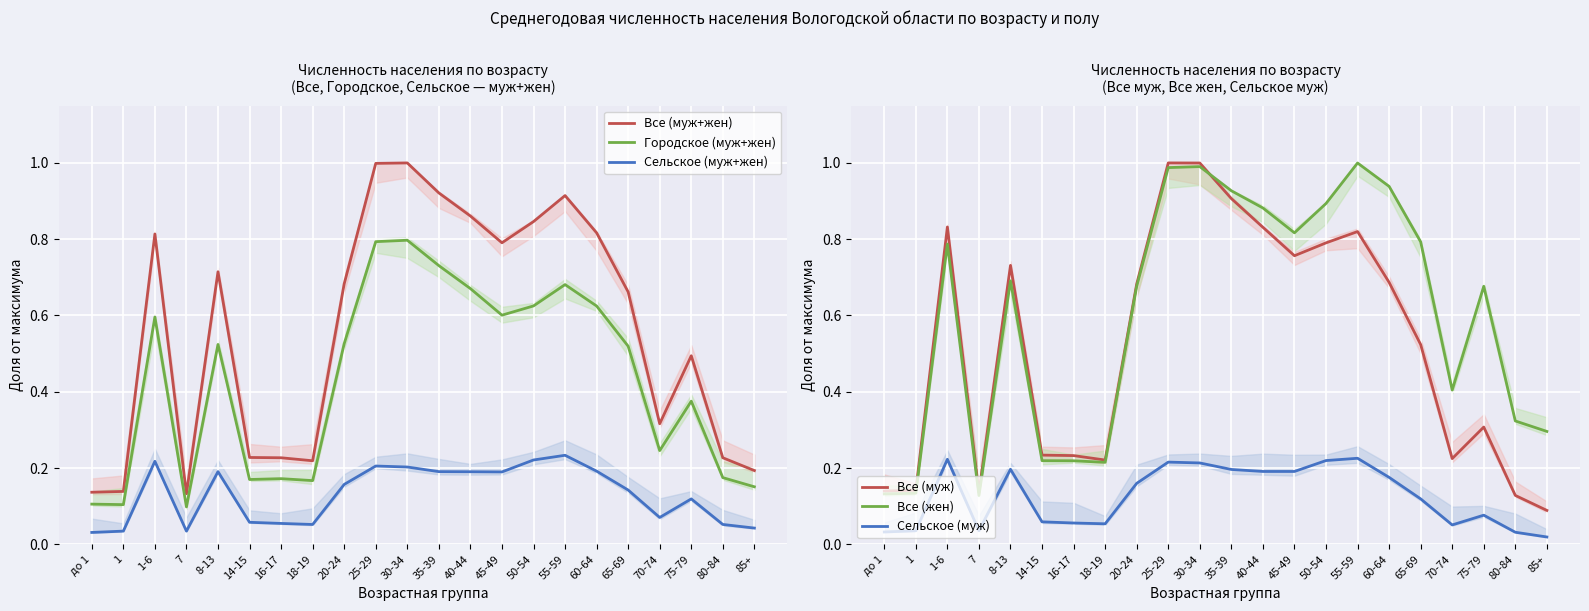

Reading right to left, transcribe all the data shown in this chart.

Все (муж+жен): 85+=0.2	80-84=0.2	75-79=0.5	70-74=0.3	65-69=0.7	60-64=0.8	55-59=0.9	50-54=0.8	45-49=0.8	40-44=0.9	35-39=0.9	30-34=1.0	25-29=1.0	20-24=0.7	18-19=0.2	16-17=0.2	14-15=0.2	8-13=0.7	7=0.1	1-6=0.8	1=0.1	до 1=0.1
Городское (муж+жен): 85+=0.2	80-84=0.2	75-79=0.4	70-74=0.2	65-69=0.5	60-64=0.6	55-59=0.7	50-54=0.6	45-49=0.6	40-44=0.7	35-39=0.7	30-34=0.8	25-29=0.8	20-24=0.5	18-19=0.2	16-17=0.2	14-15=0.2	8-13=0.5	7=0.1	1-6=0.6	1=0.1	до 1=0.1
Сельское (муж+жен): 85+=0.0	80-84=0.1	75-79=0.1	70-74=0.1	65-69=0.1	60-64=0.2	55-59=0.2	50-54=0.2	45-49=0.2	40-44=0.2	35-39=0.2	30-34=0.2	25-29=0.2	20-24=0.2	18-19=0.1	16-17=0.1	14-15=0.1	8-13=0.2	7=0.0	1-6=0.2	1=0.0	до 1=0.0
Все (муж): 85+=0.1	80-84=0.1	75-79=0.3	70-74=0.2	65-69=0.5	60-64=0.7	55-59=0.8	50-54=0.8	45-49=0.8	40-44=0.8	35-39=0.9	30-34=1.0	25-29=1.0	20-24=0.7	18-19=0.2	16-17=0.2	14-15=0.2	8-13=0.7	7=0.1	1-6=0.8	1=0.1	до 1=0.1
Все (жен): 85+=0.3	80-84=0.3	75-79=0.7	70-74=0.4	65-69=0.8	60-64=0.9	55-59=1.0	50-54=0.9	45-49=0.8	40-44=0.9	35-39=0.9	30-34=1.0	25-29=1.0	20-24=0.7	18-19=0.2	16-17=0.2	14-15=0.2	8-13=0.7	7=0.1	1-6=0.8	1=0.1	до 1=0.1
Сельское (муж): 85+=0.0	80-84=0.0	75-79=0.1	70-74=0.1	65-69=0.1	60-64=0.2	55-59=0.2	50-54=0.2	45-49=0.2	40-44=0.2	35-39=0.2	30-34=0.2	25-29=0.2	20-24=0.2	18-19=0.1	16-17=0.1	14-15=0.1	8-13=0.2	7=0.0	1-6=0.2	1=0.0	до 1=0.0